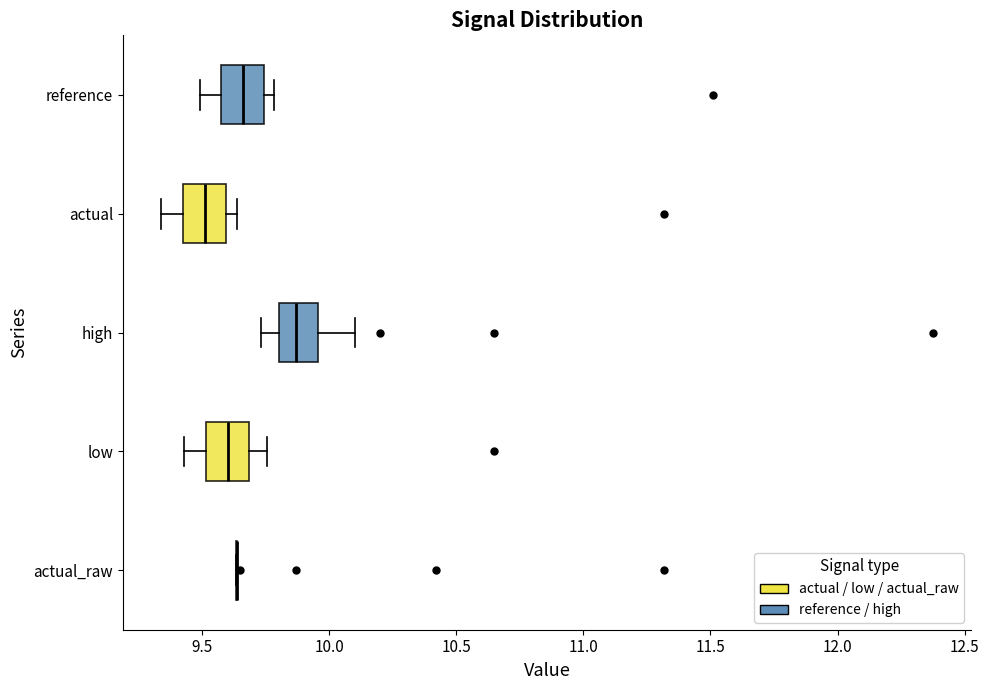

Reading bottom to top, read every box against the x-axis: the position of its median line, the range the box covers, and the ends of its whiskers. The values are not printed on the chart, so give them approximately, as read against the axis.

actual_raw: box collapsed to a line at 9.65, whiskers 9.65 to 9.65
low: median 9.60, box 9.50 to 9.70, whiskers 9.45 to 9.75
high: median 9.85, box 9.80 to 9.95, whiskers 9.75 to 10.10
actual: median 9.50, box 9.45 to 9.60, whiskers 9.35 to 9.65
reference: median 9.65, box 9.60 to 9.75, whiskers 9.50 to 9.80